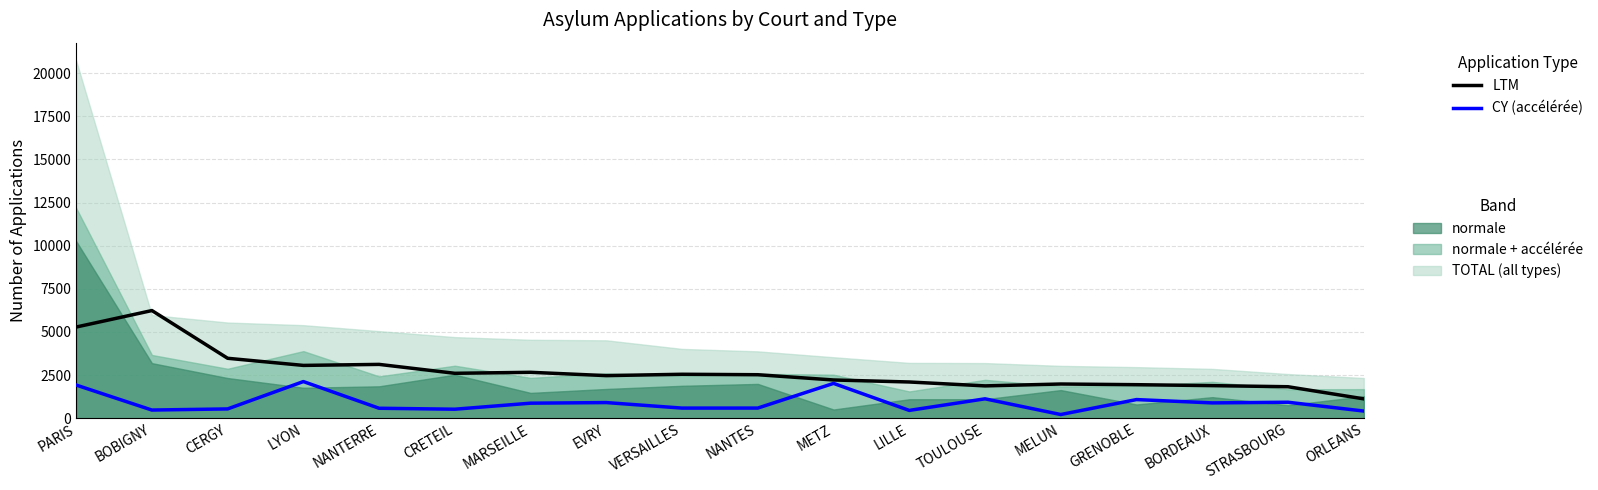

What is the label of the 2nd point from the left?

BOBIGNY